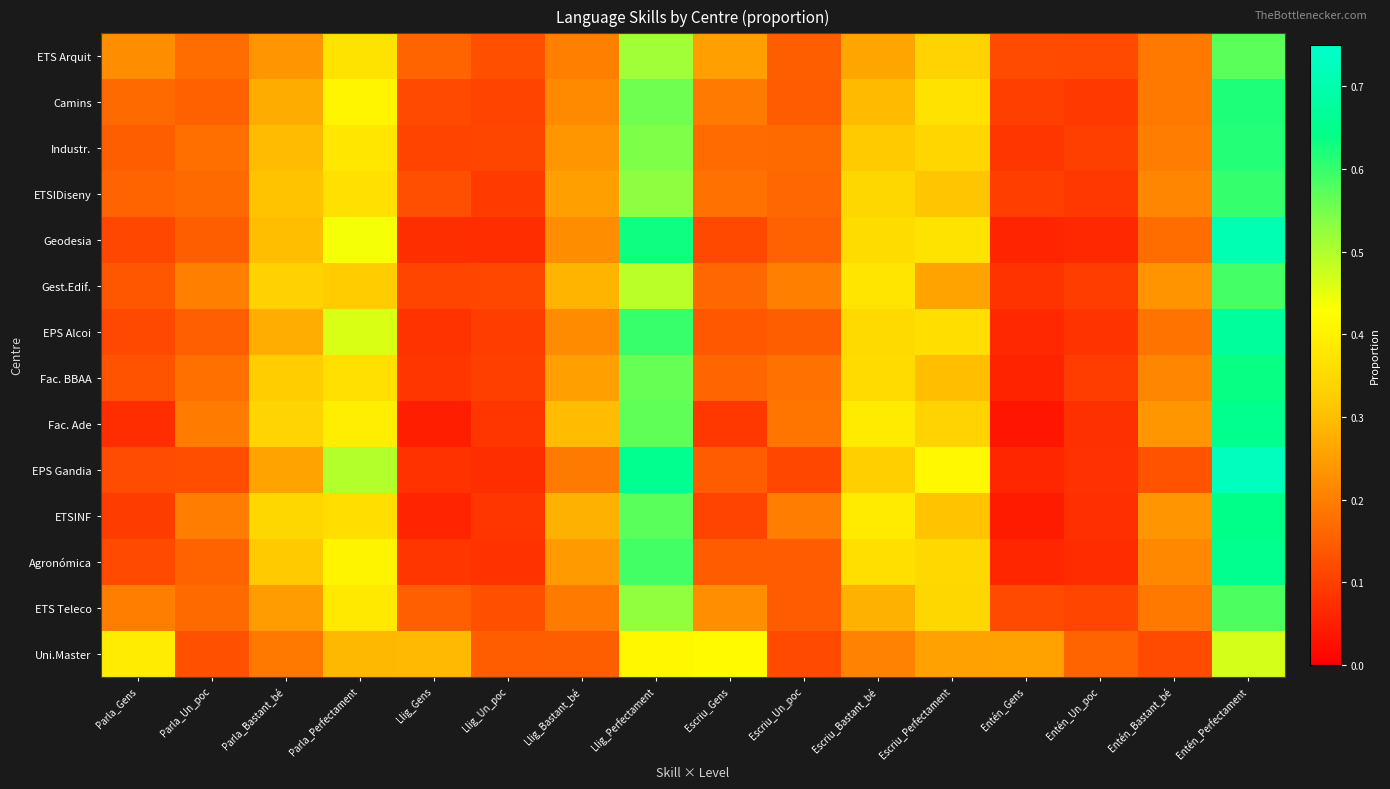

How many distinct data groups are displayed?

14